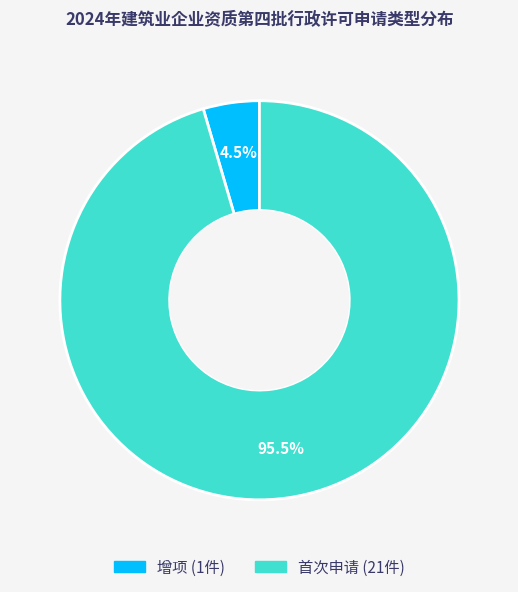

Between 首次申请 and 增项, which is larger?

首次申请